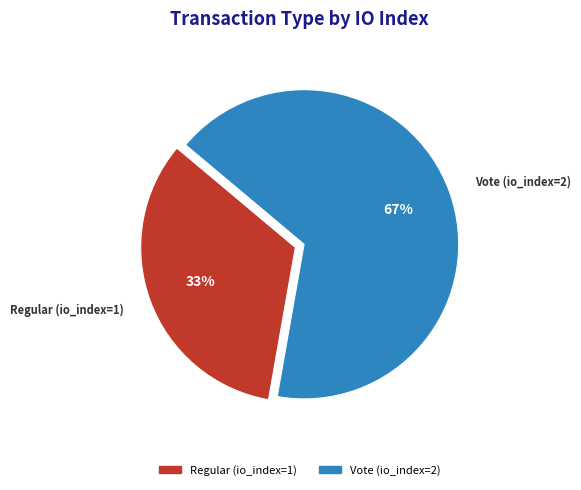

To the nearest percent, what is the combined percentage of Regular (io_index=1) and Vote (io_index=2)?

100%